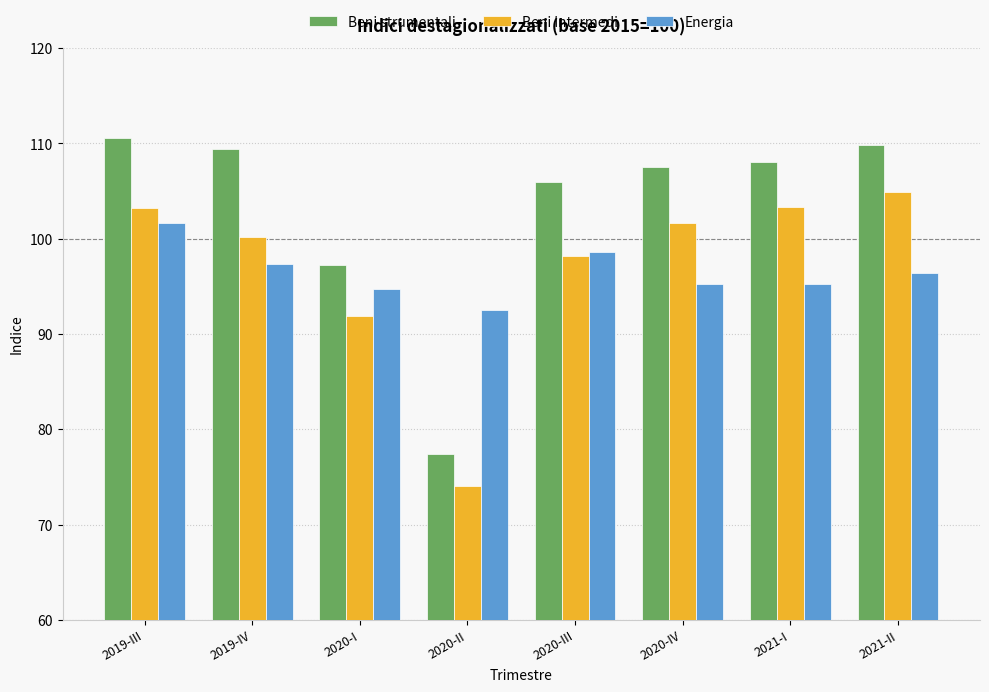

The Beni strumentali series shows 58.5 at 2021-I. True or false?

False